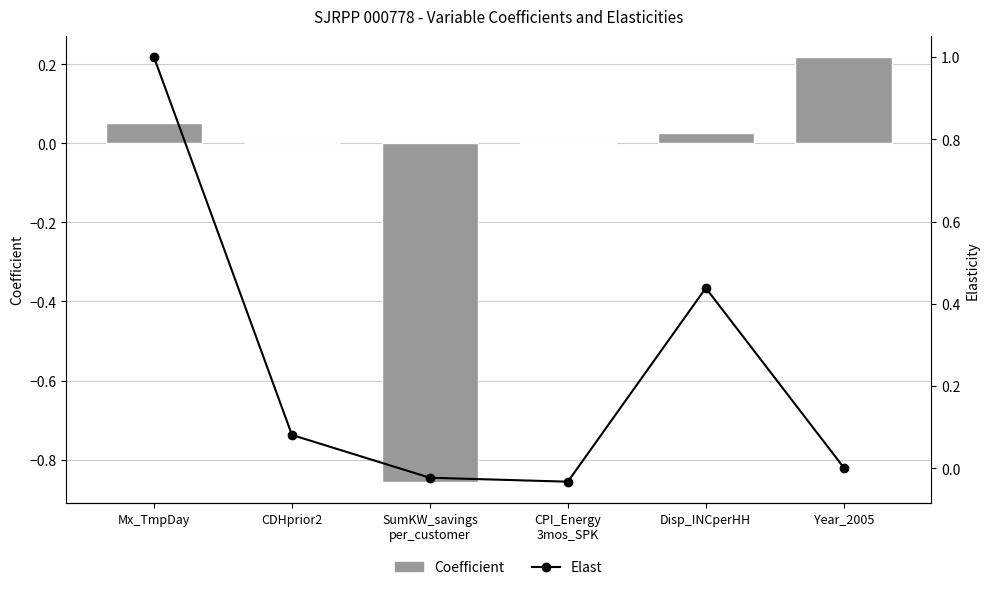

List the series in order of their peak value, lowest first.

Coefficient, Elast